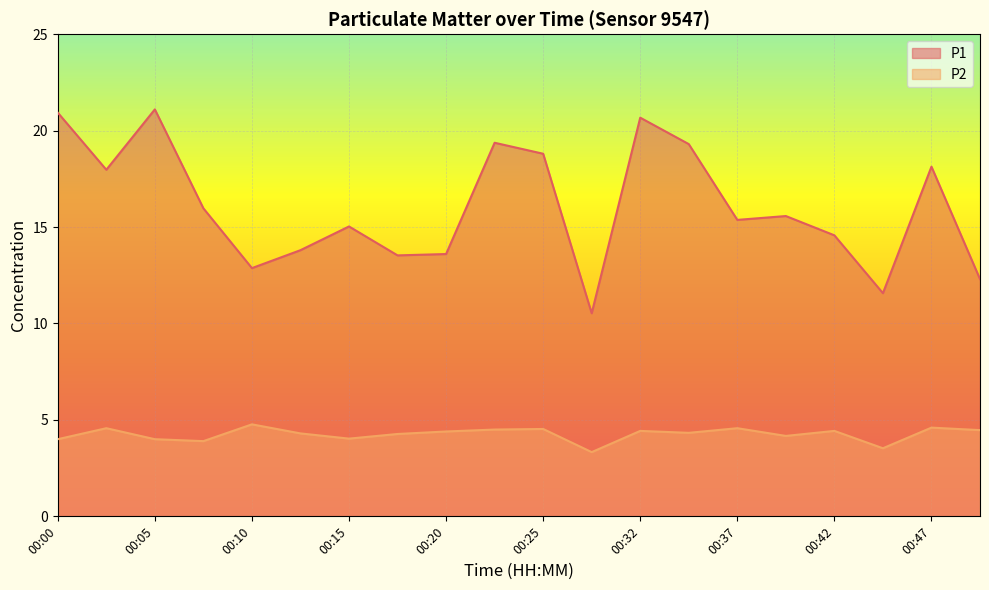

What is the greatest value displayed?

21.1